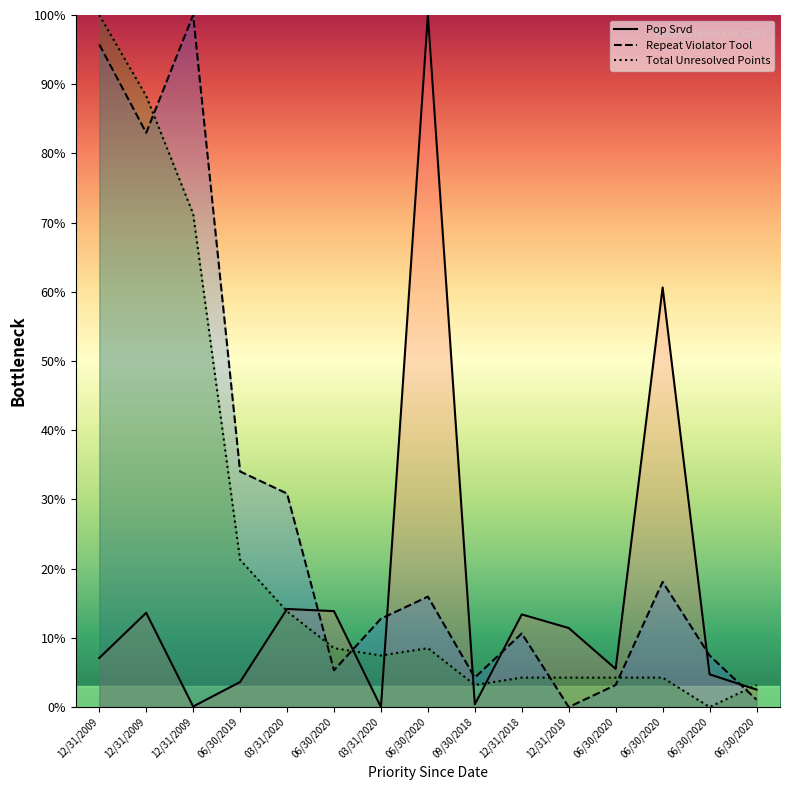

What are all the series names shown in the legend?

Pop Srvd, Repeat Violator Tool, Total Unresolved Points